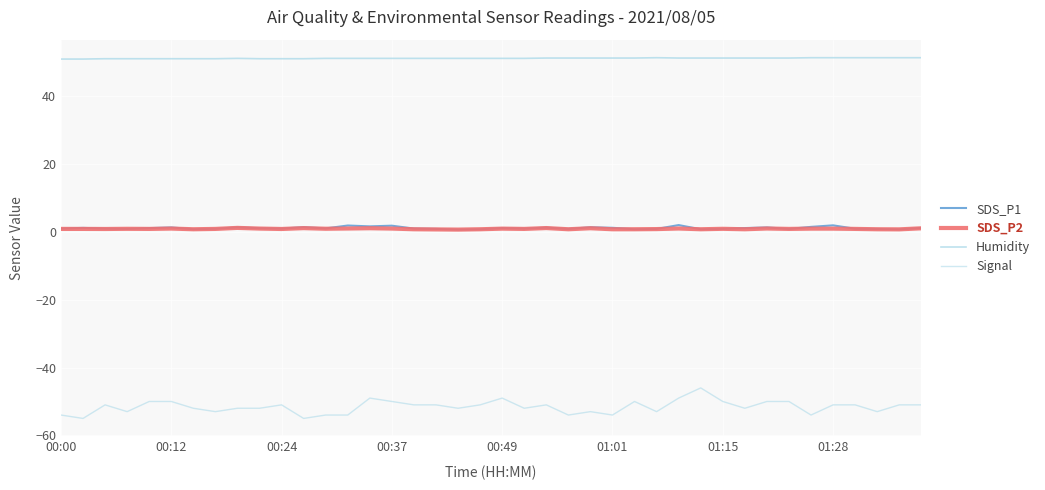

Reading left to right, transcribe all the data shown in this chart.

SDS_P1: 1.0	1.2	1.0	0.9	1.1	1.3	0.8	0.9	1.4	1.1	1.0	1.4	1.1	1.9	1.6	1.9	1.0	0.9	0.7	0.8	1.1	1.0	1.3	0.9	1.4	1.2	0.8	0.9	2.0	0.8	0.9	1.1	1.3	0.9	1.5	1.9	0.9	0.9	0.8	1.2
SDS_P2: 0.9	0.9	0.9	0.9	0.9	1.0	0.8	0.9	1.2	1.0	0.9	1.1	0.9	1.0	1.1	1.0	0.8	0.8	0.7	0.8	1.0	0.9	1.1	0.8	1.1	0.8	0.8	0.8	1.0	0.8	0.9	0.8	1.0	0.9	1.0	1.0	0.9	0.8	0.8	1.1
Humidity: 51.0	51.0	51.1	51.1	51.1	51.1	51.1	51.1	51.2	51.1	51.1	51.1	51.2	51.2	51.2	51.2	51.2	51.2	51.2	51.2	51.2	51.2	51.3	51.3	51.3	51.3	51.3	51.4	51.3	51.3	51.3	51.3	51.3	51.3	51.4	51.4	51.4	51.4	51.4	51.4
Signal: -54.0	-55.0	-51.0	-53.0	-50.0	-50.0	-52.0	-53.0	-52.0	-52.0	-51.0	-55.0	-54.0	-54.0	-49.0	-50.0	-51.0	-51.0	-52.0	-51.0	-49.0	-52.0	-51.0	-54.0	-53.0	-54.0	-50.0	-53.0	-49.0	-46.0	-50.0	-52.0	-50.0	-50.0	-54.0	-51.0	-51.0	-53.0	-51.0	-51.0